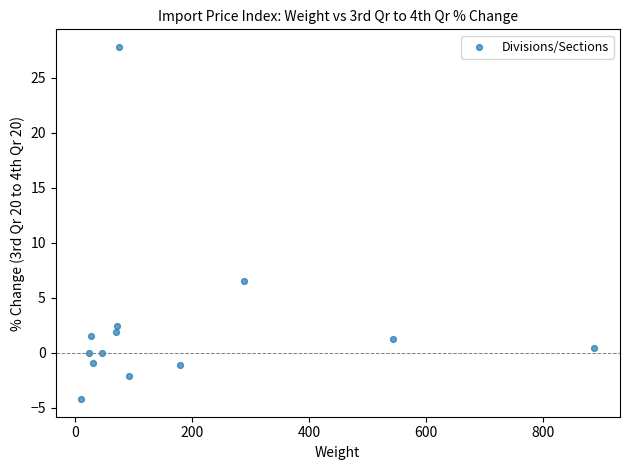

What is the range of X values (max minus min)?

876.0